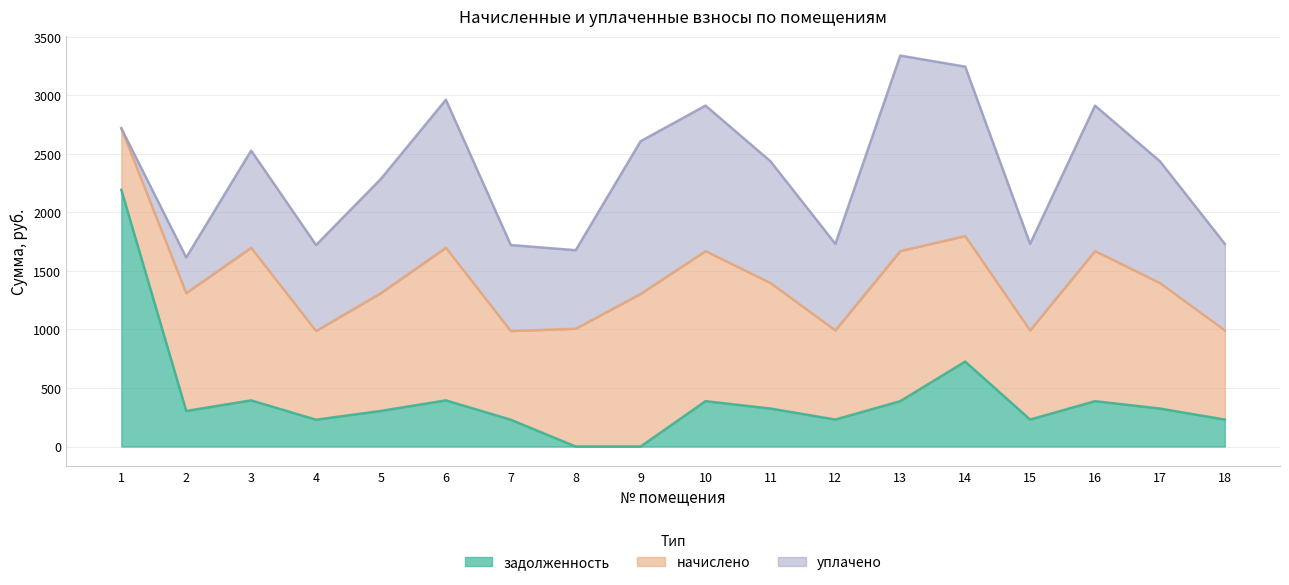

At which label does начислено reach its minimum?

1